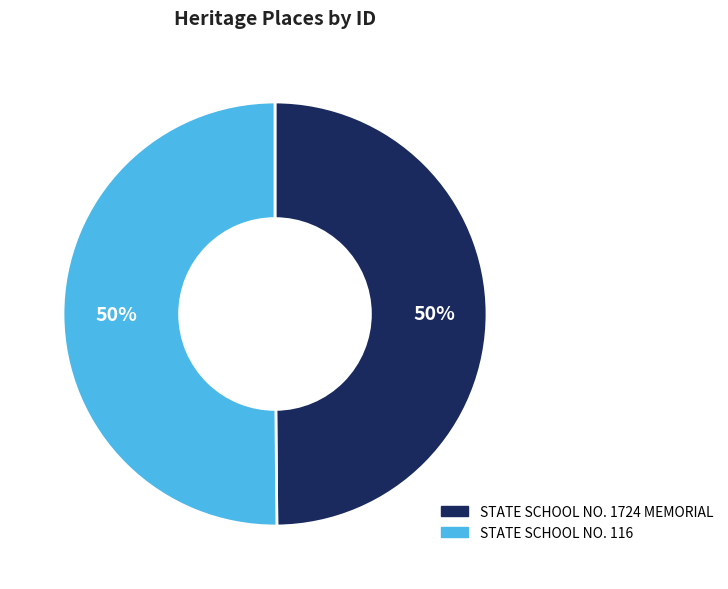

To the nearest percent, what percentage of the pie is STATE SCHOOL NO. 116?

50%